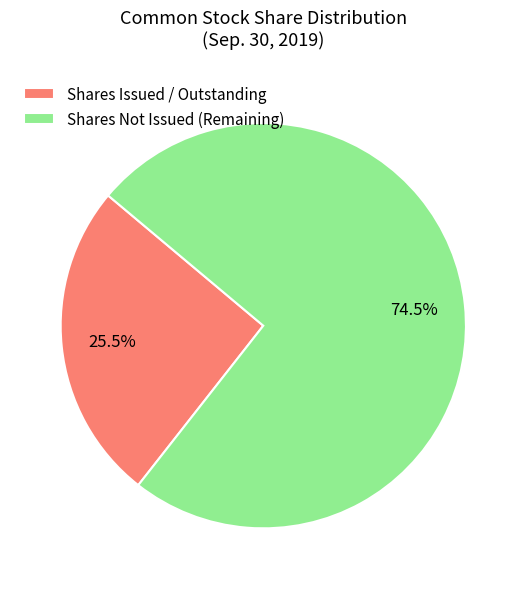

What is the ratio of the value at Shares Issued / Outstanding to the value at Shares Not Issued (Remaining)?

0.3